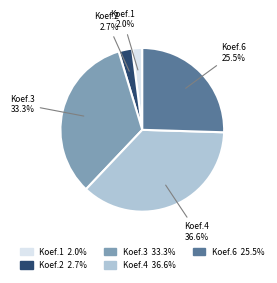

Is there any slice that represents more than half of the pie?

No